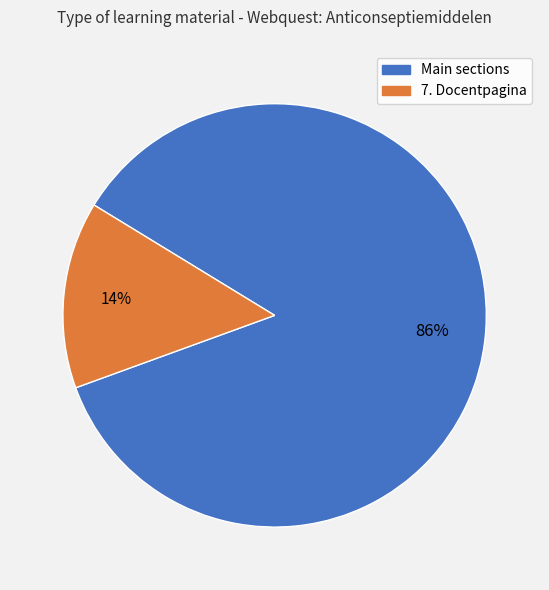

To the nearest percent, what is the average slice percentage?

50%